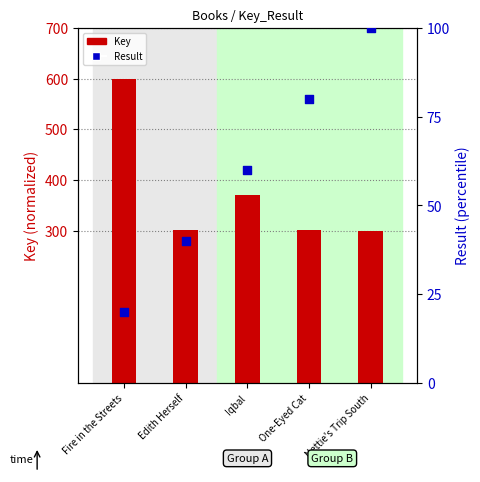

At how many categories does at least one series exceed 398?

1